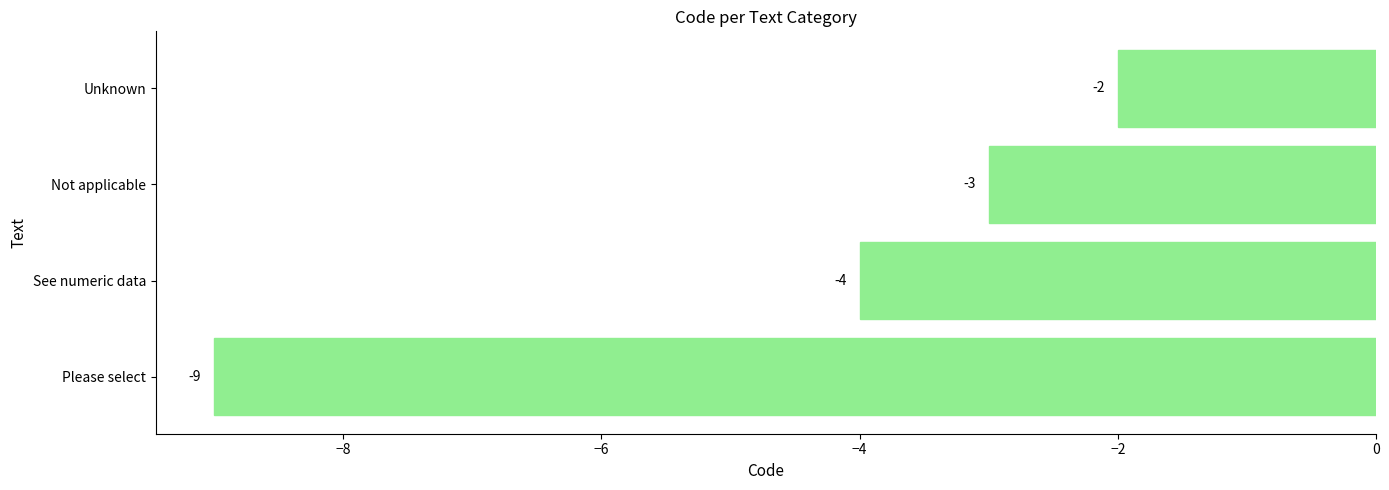

How many distinct data groups are displayed?

1